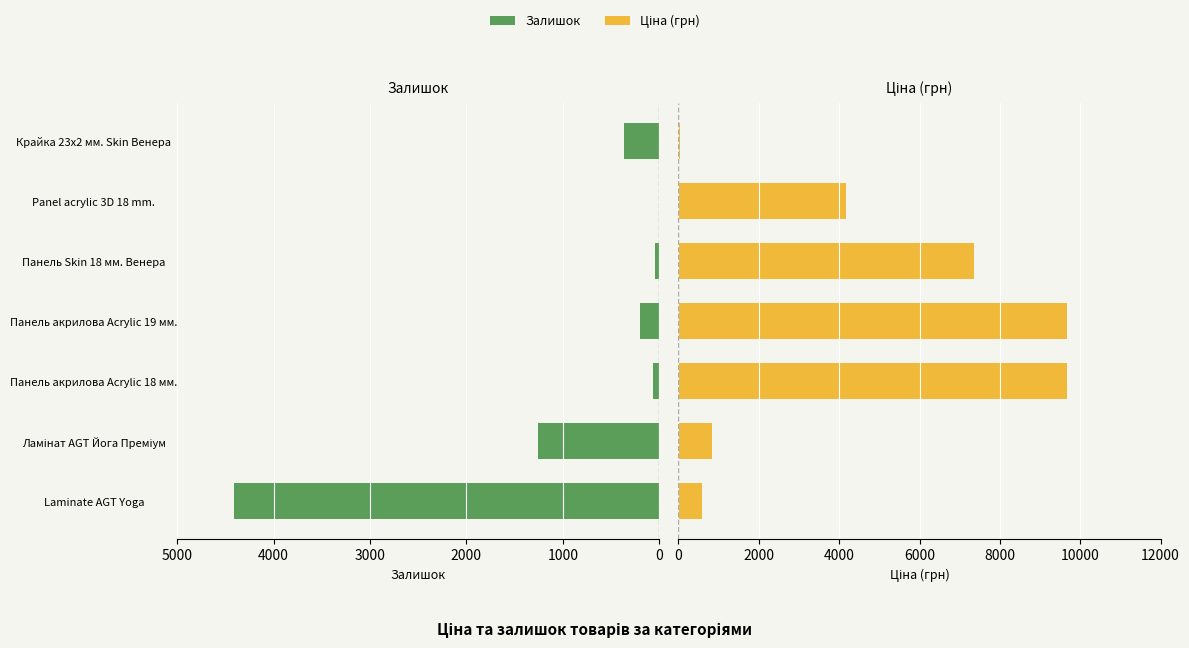

What is the difference between the second highest and second lowest values in the Ціна series?

9070.9